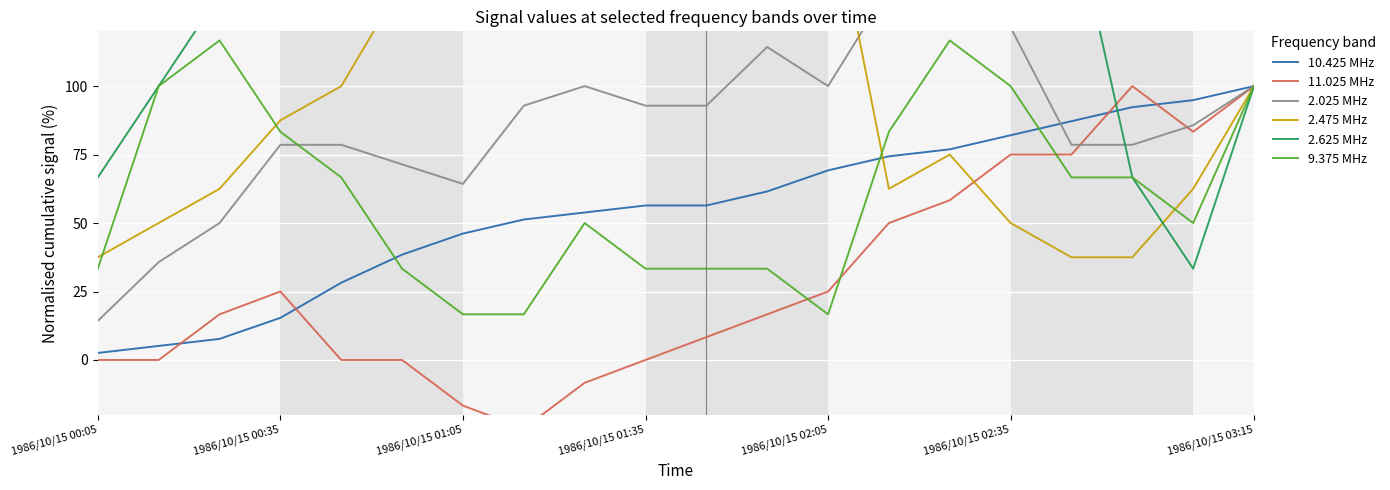

Is it true that 2.475 MHz equals 200.0 at 10?

True